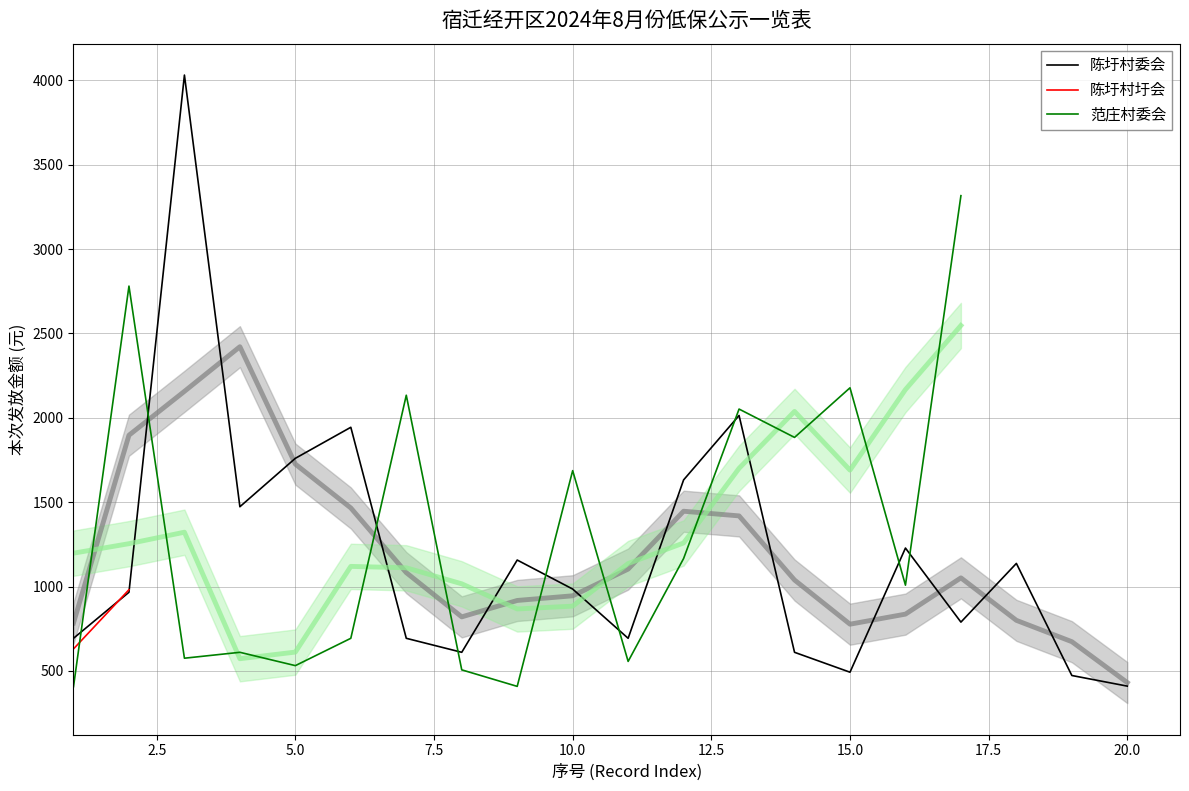

Rank the categories by value from lowest to highest.

20, 19, 15, 8, 14, 1, 7, 11, 17, 2, 10, 18, 9, 16, 4, 12, 5, 6, 13, 3